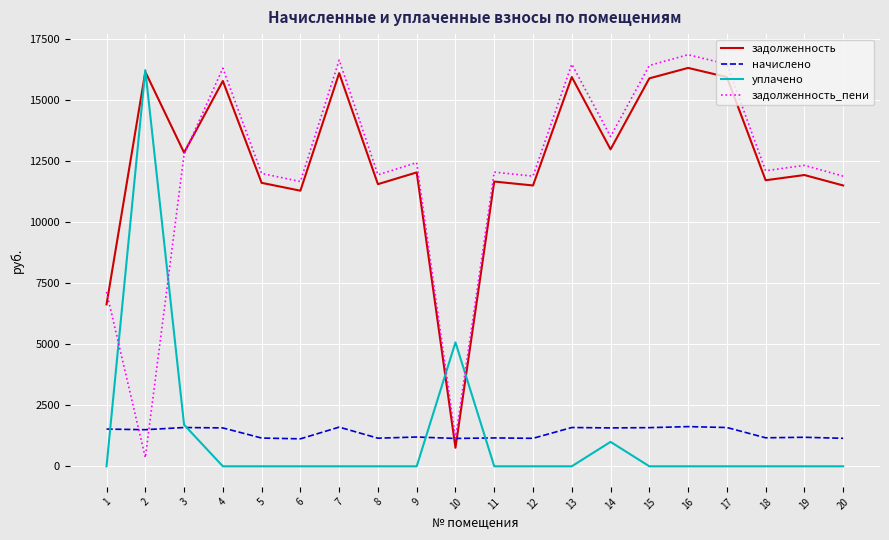

What is the maximum value shown in the chart?

16854.4